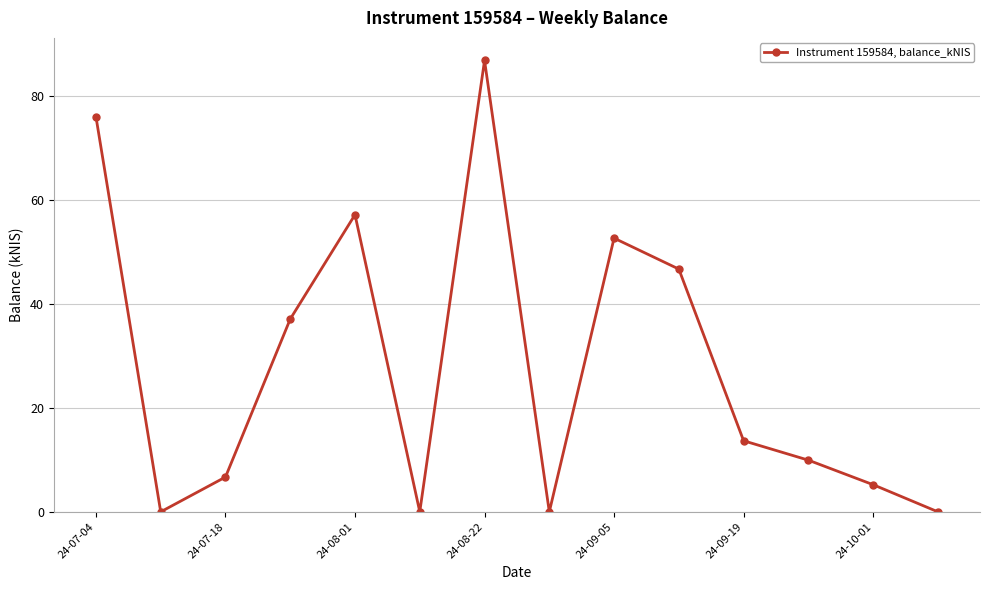

What is the maximum value shown in the chart?

86.8